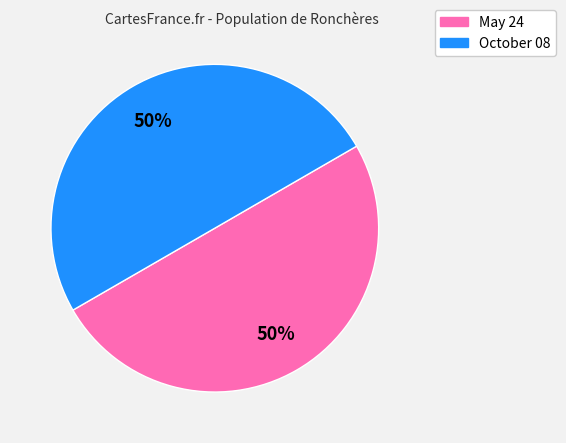

To the nearest percent, what is the average slice percentage?

50%